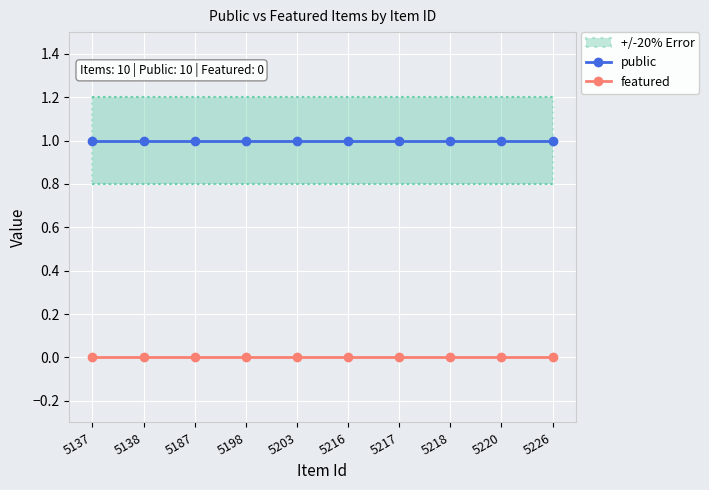

List the series in order of their peak value, highest first.

public, featured